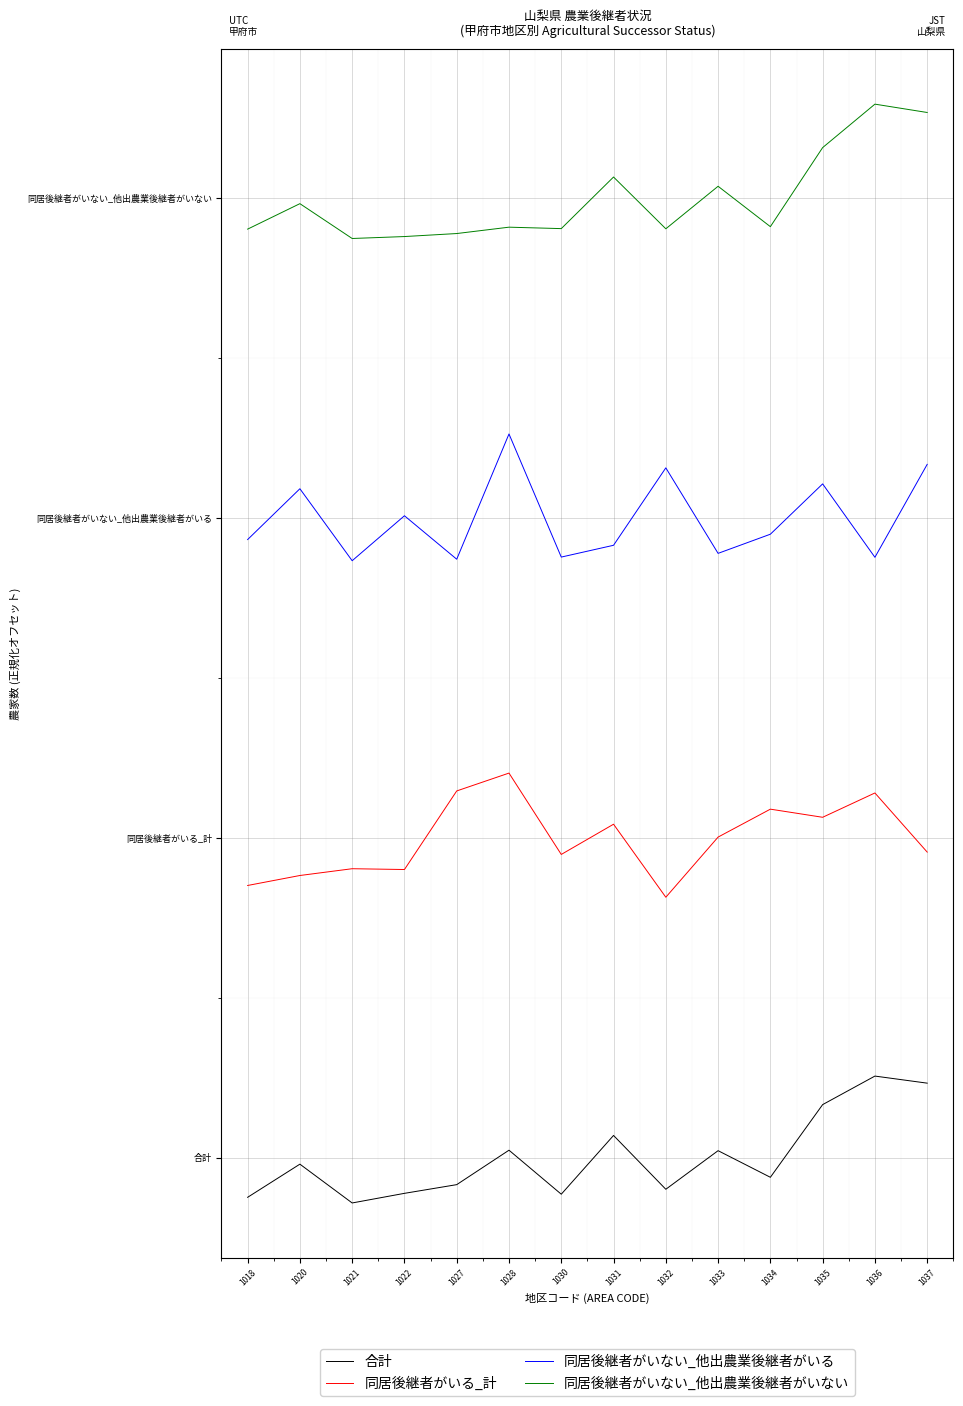

Does the chart have visible grid lines?

Yes